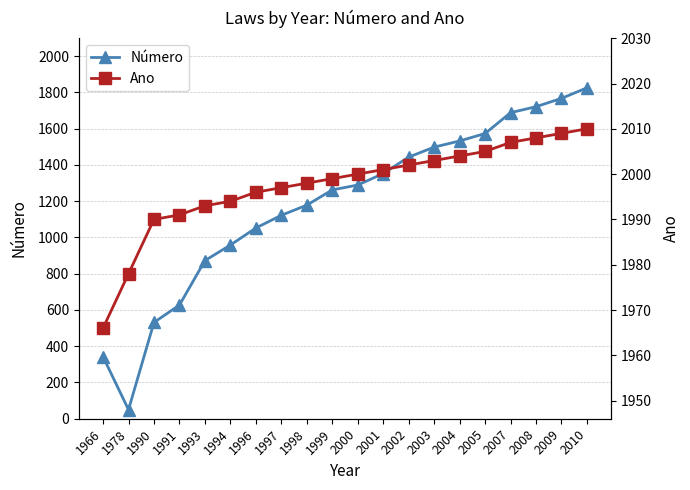

Reading left to right, what are all the values shown in this chart?

Número: 342	50	531	627	872	958	1052	1122	1178	1262	1289	1352	1443	1498	1532	1573	1688	1721	1767	1825
Ano: 1966	1978	1990	1991	1993	1994	1996	1997	1998	1999	2000	2001	2002	2003	2004	2005	2007	2008	2009	2010